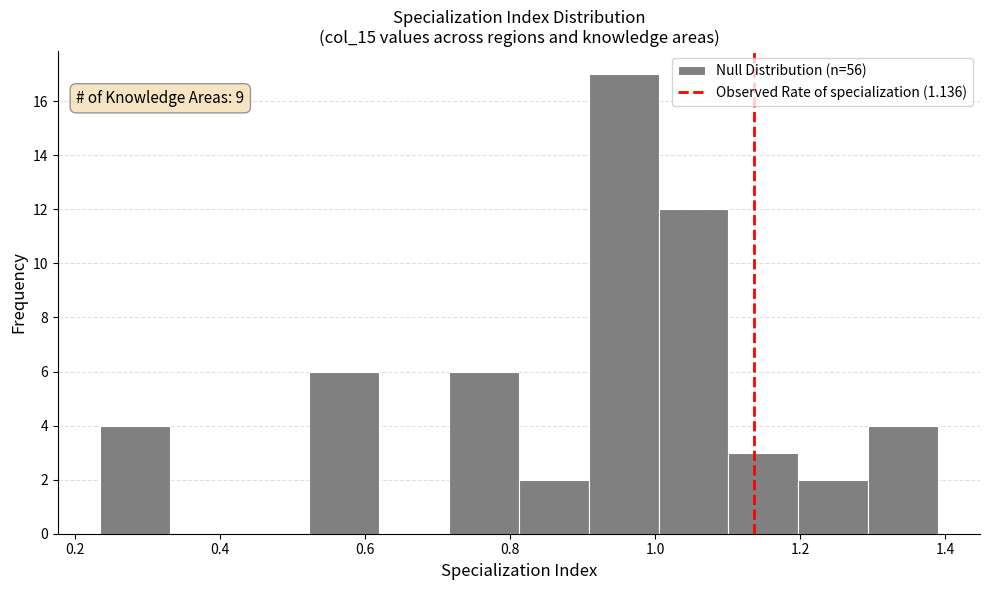

Which range on the x-axis has the tallest bar?

0.90 to 1.00